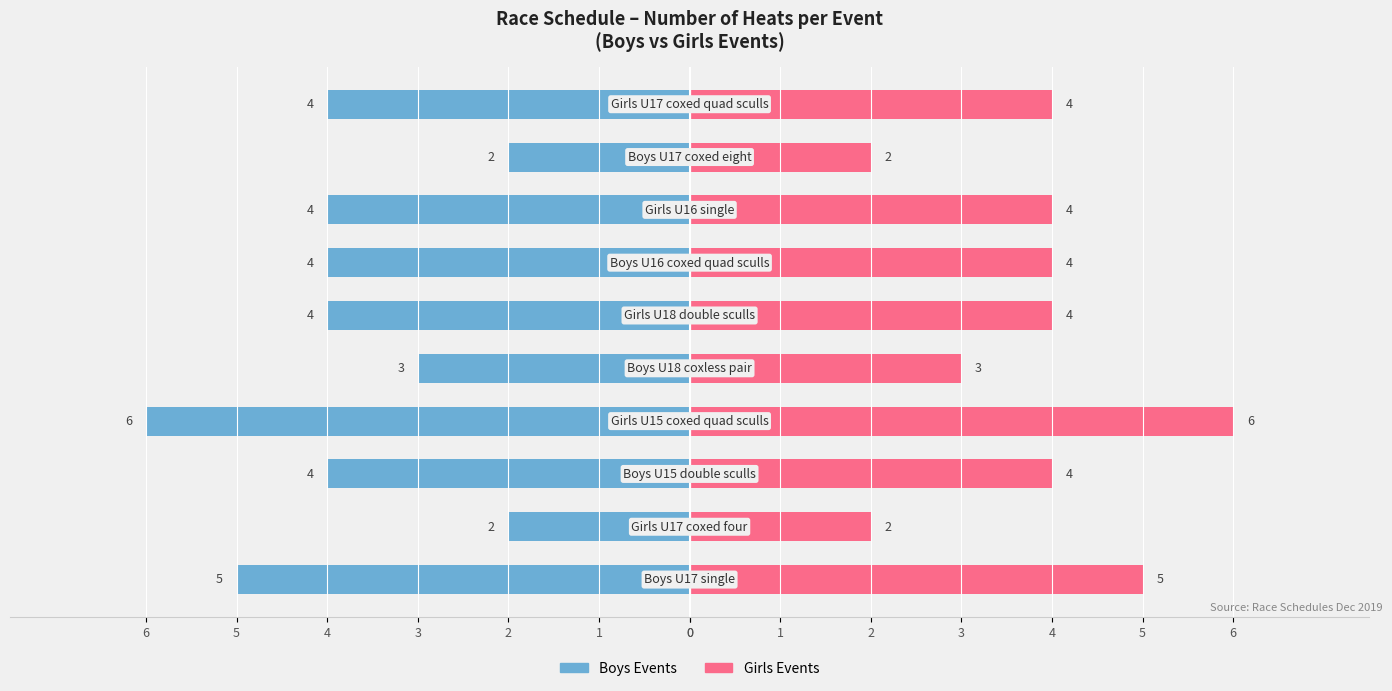

Count the Boys Events values in the range -4 to -3.

6